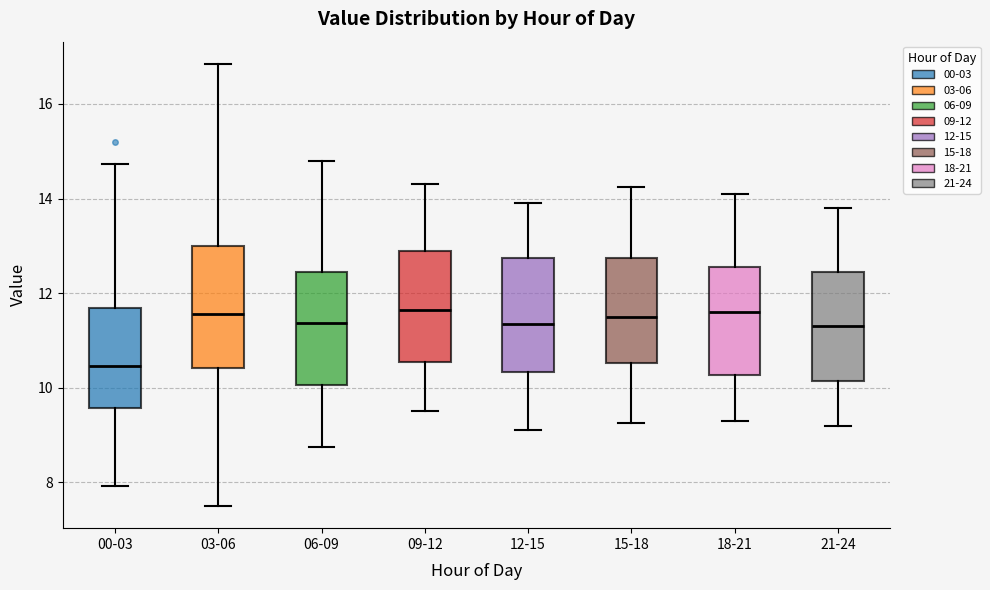

Reading left to right, read every box against the y-axis: the position of its median line, the range the box covers, and the ends of its whiskers. The values are not printed on the chart, so give them approximately, as read against the axis.

00-03: median 10.4, box 9.6 to 11.6, whiskers 8.0 to 14.8
03-06: median 11.6, box 10.4 to 13.0, whiskers 7.6 to 16.8
06-09: median 11.4, box 10.0 to 12.4, whiskers 8.8 to 14.8
09-12: median 11.6, box 10.6 to 13.0, whiskers 9.6 to 14.4
12-15: median 11.4, box 10.4 to 12.8, whiskers 9.2 to 14.0
15-18: median 11.6, box 10.6 to 12.8, whiskers 9.2 to 14.2
18-21: median 11.6, box 10.2 to 12.6, whiskers 9.4 to 14.2
21-24: median 11.4, box 10.2 to 12.4, whiskers 9.2 to 13.8